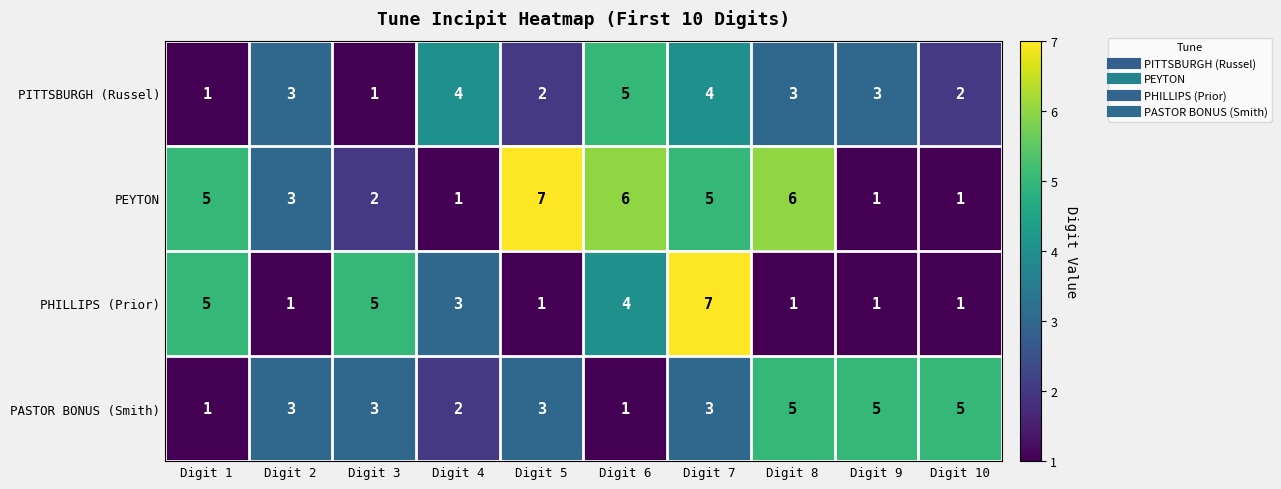

What is the sum of the PITTSBURGH (Russel) values at Digit 8 and Digit 6?

8